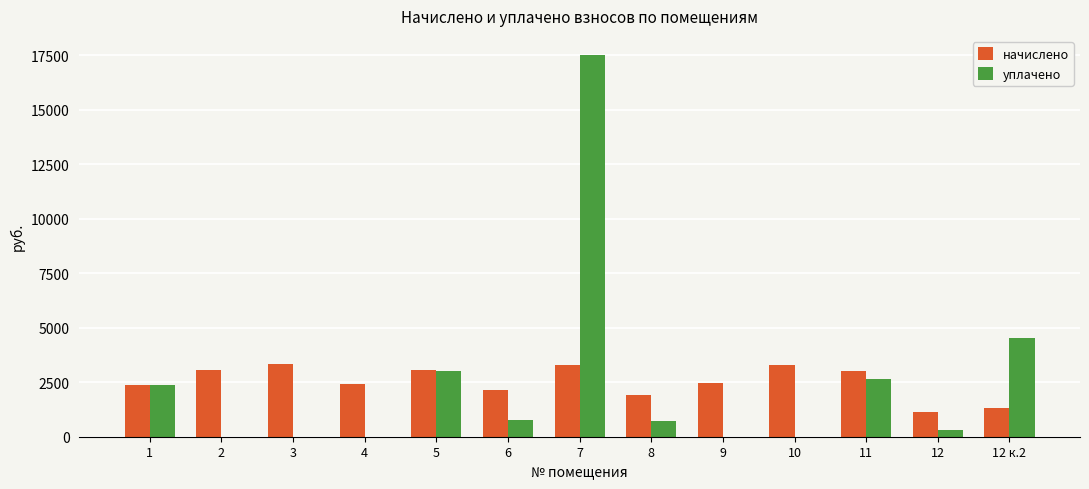

Between 5 and 7, which series saw the biggest shift?

уплачено